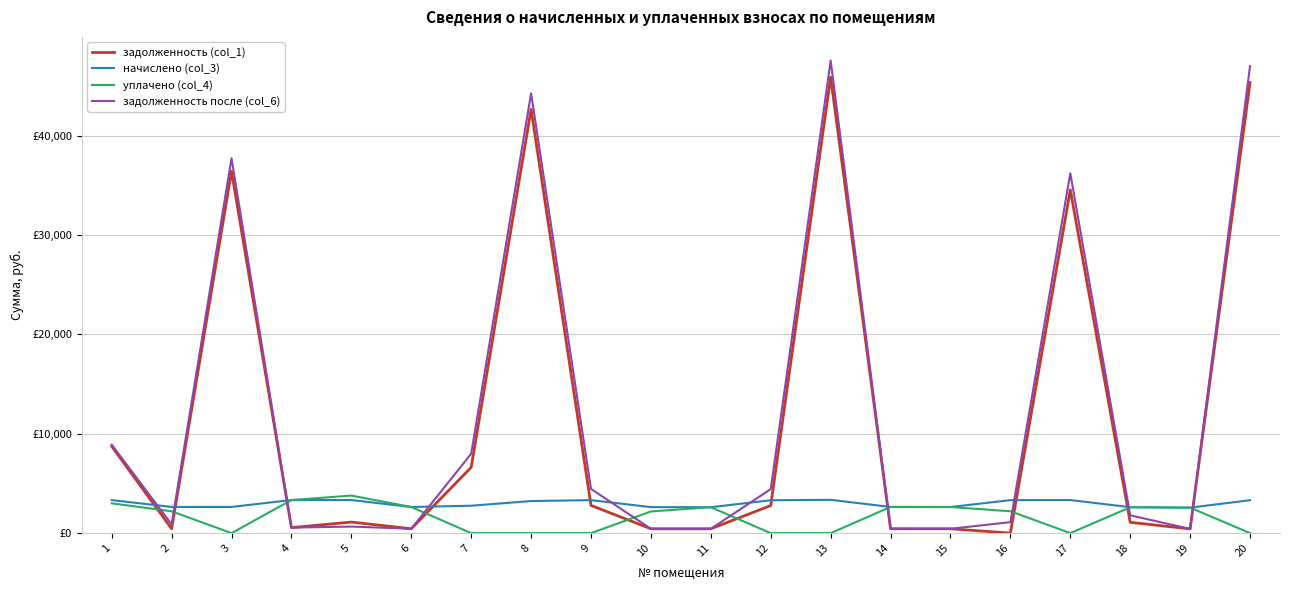

True or false: задолженность после (col_6) has more than 2 points higher than both neighbors.

True